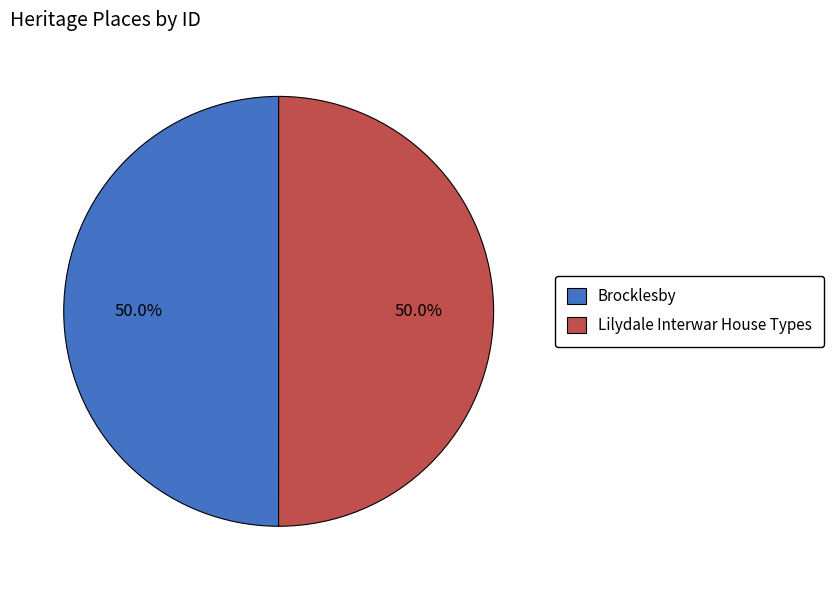

To the nearest percent, what is the combined percentage of Lilydale Interwar House Types and Brocklesby?

100%